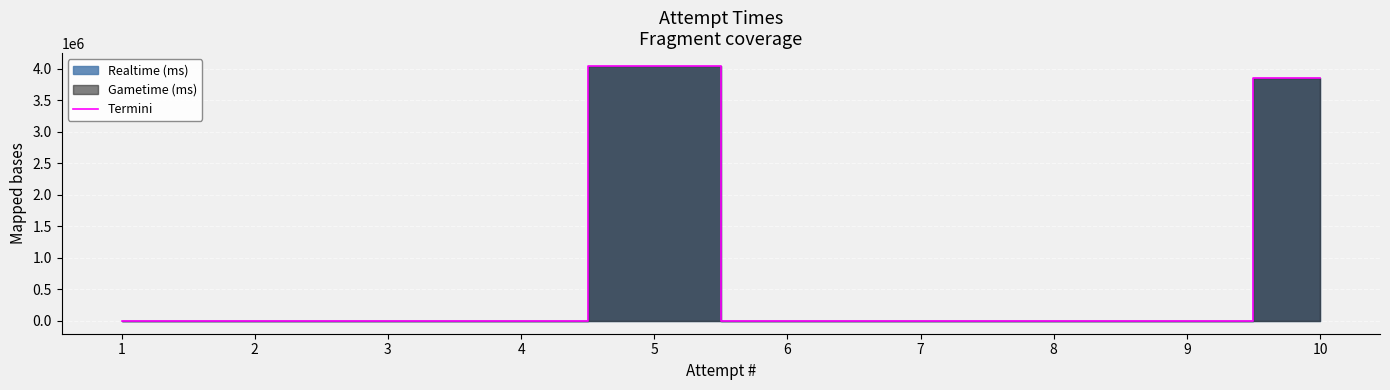

What is the average value?

789055